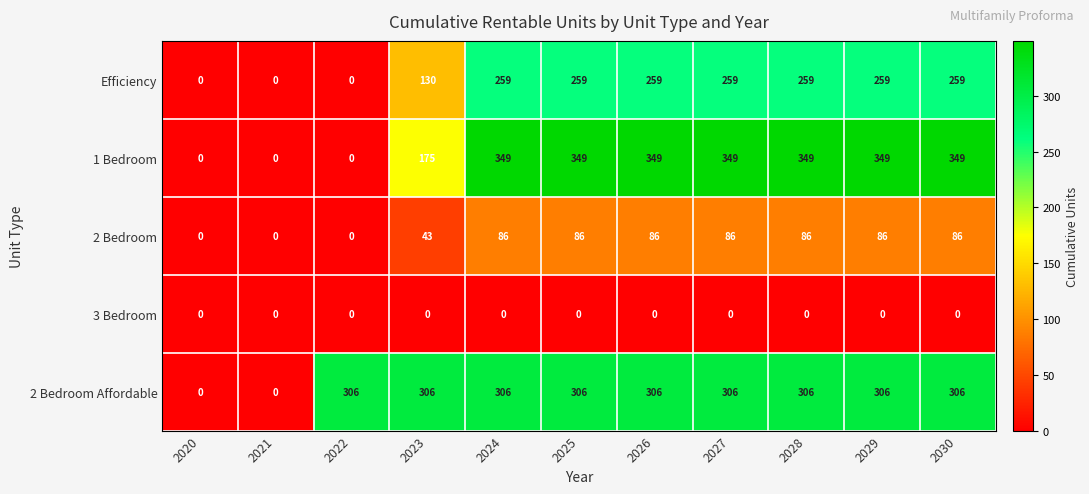

What is the difference between the second highest and minimum values in the 1 Bedroom series?

349